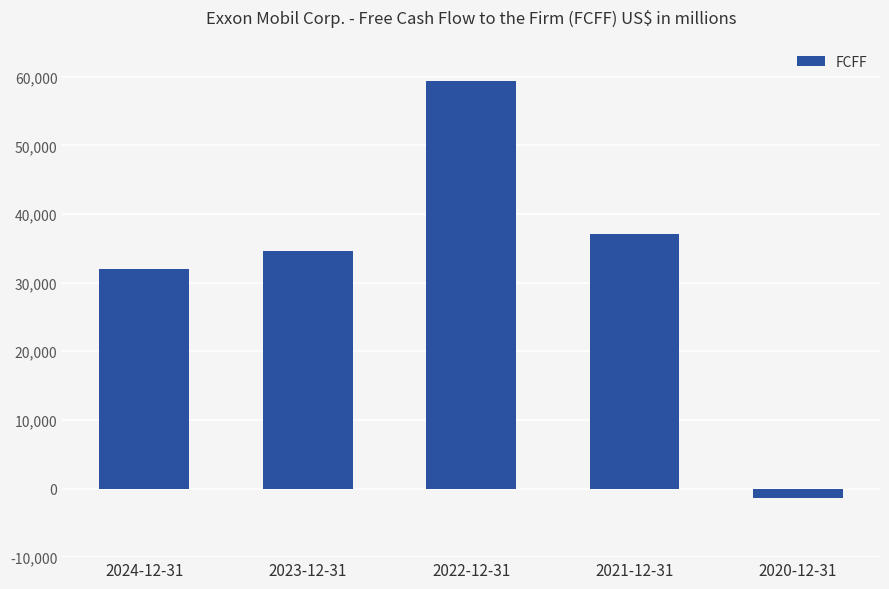

Reading right to left, transcribe all the data shown in this chart.

2020-12-31=-1410	2021-12-31=37070	2022-12-31=59398	2023-12-31=34613	2024-12-31=31989